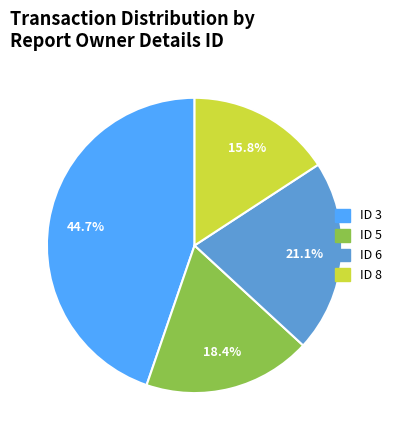

What is the total percentage of ID 8 and ID 5?

34.2%